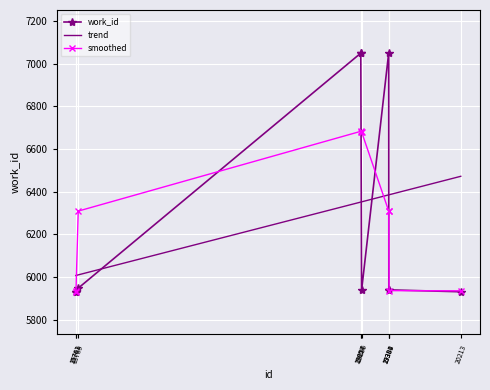

True or false: trend and smoothed cross at least once.

True